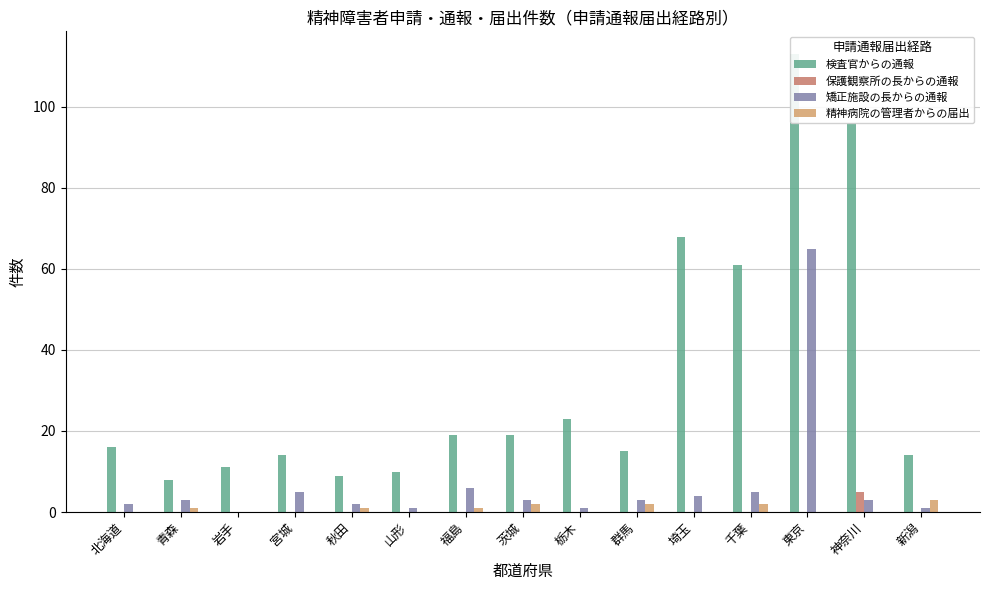

What are all the series names shown in the legend?

検査官からの通報, 保護観察所の長からの通報, 矯正施設の長からの通報, 精神病院の管理者からの届出